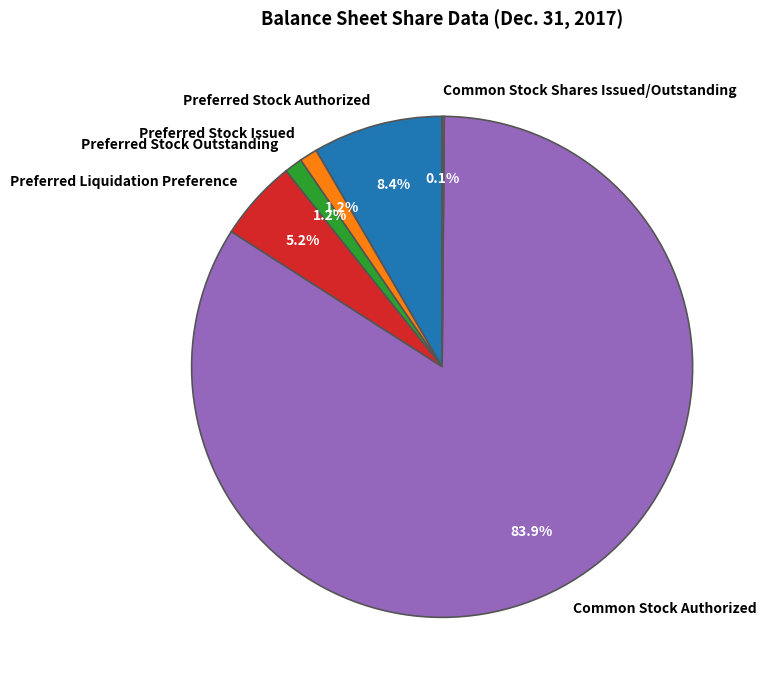

To the nearest percent, what percentage of the pie is Common Stock Authorized?

84%